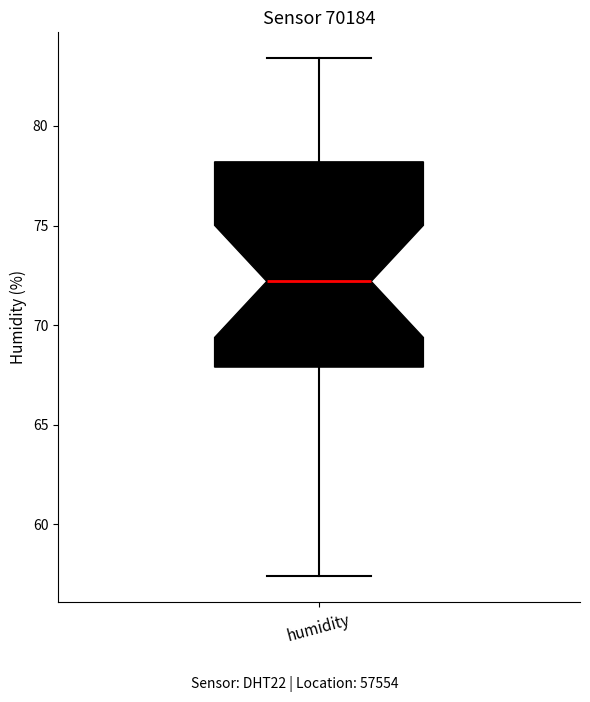

Transcribe this box plot: give where the median line is, the range the box spans, and where the two whiskers end, as read against the y-axis. The values are not printed on the chart, so give them approximately, as read against the axis.

median 72.0, box 68.0 to 78.0, whiskers 57.5 to 83.5